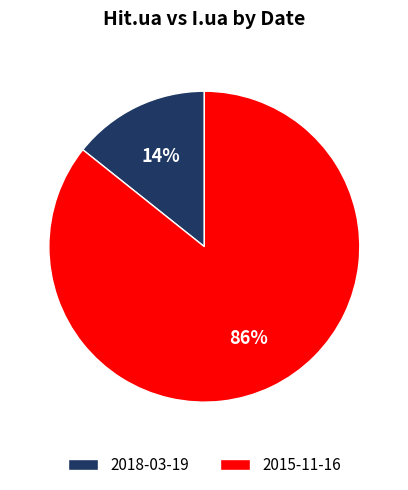

The 2015-11-16 slice represents 77% of the pie. True or false?

False